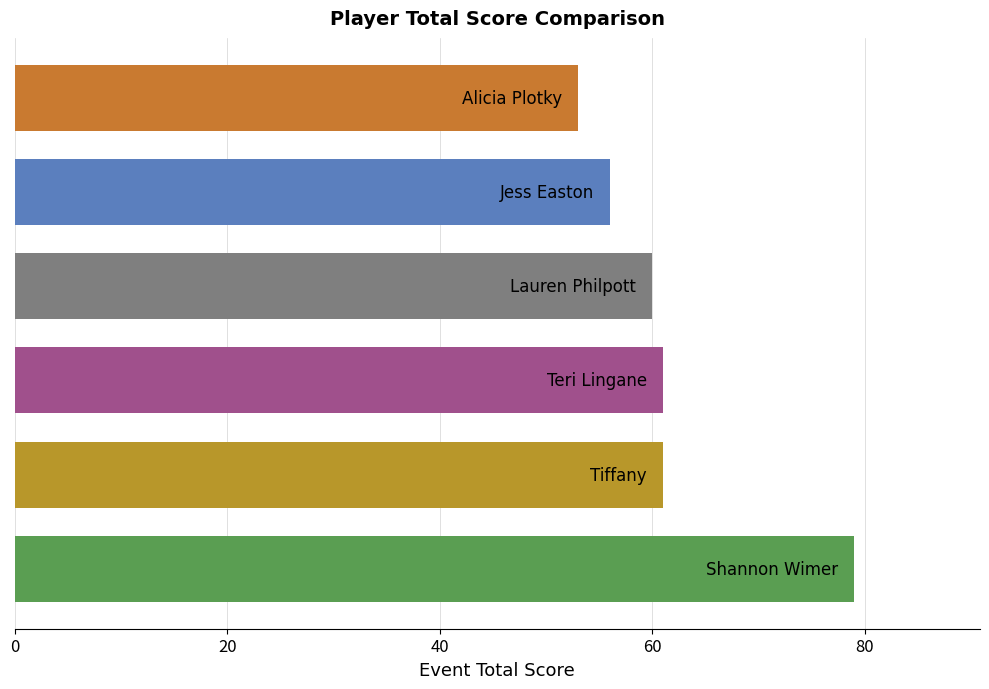

What is the average value?

62